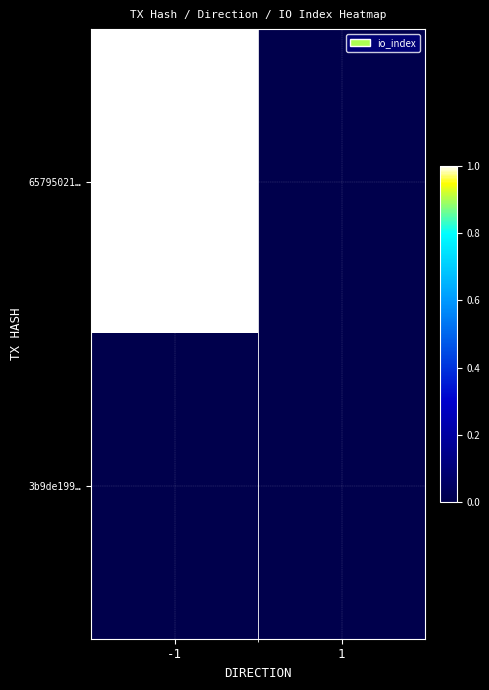

How many categories are shown in the chart?

2